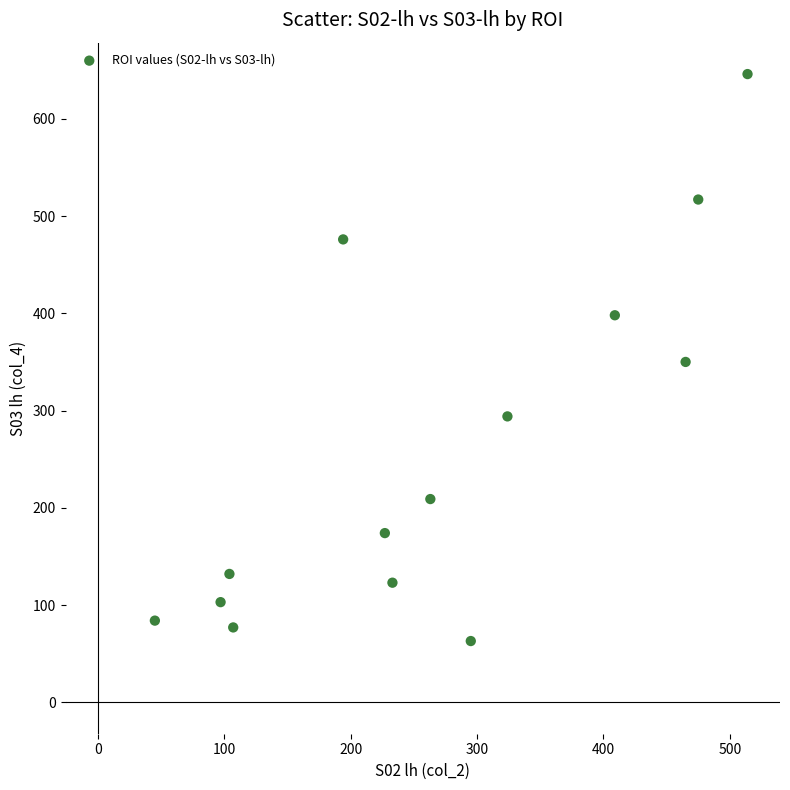

What is the range of X values (max minus min)?

469